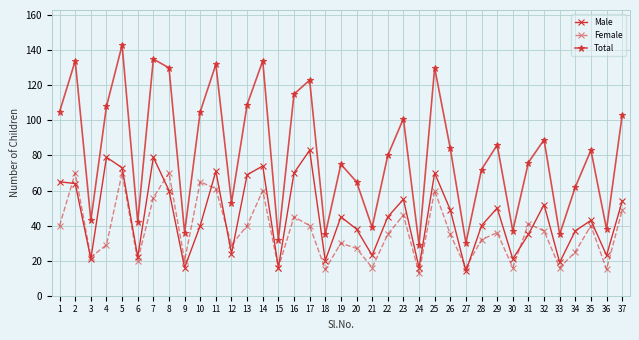

Which series changed the most between 4 and 28?

Male